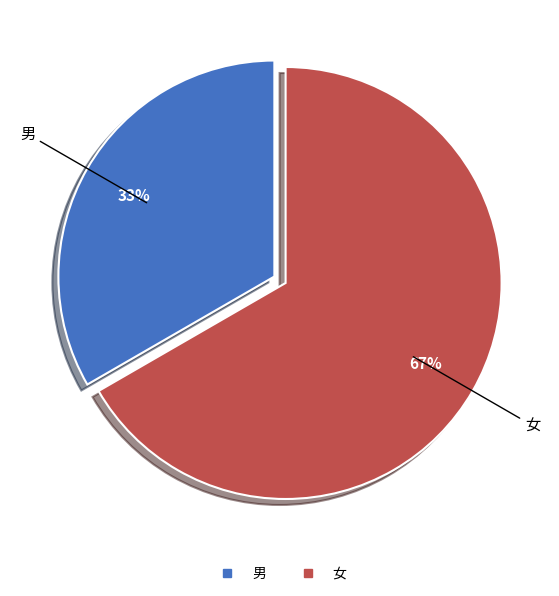

How many segments does this pie chart have?

2